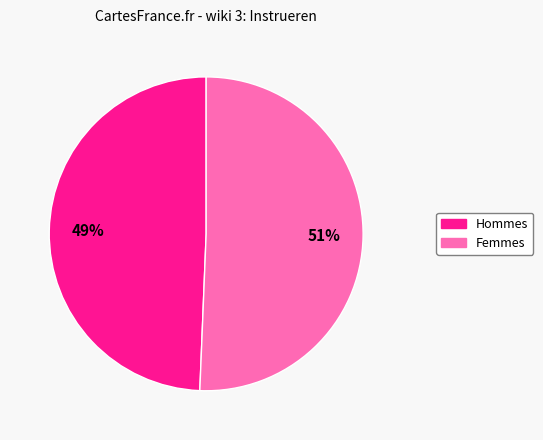

Is there any slice that represents more than half of the pie?

Yes